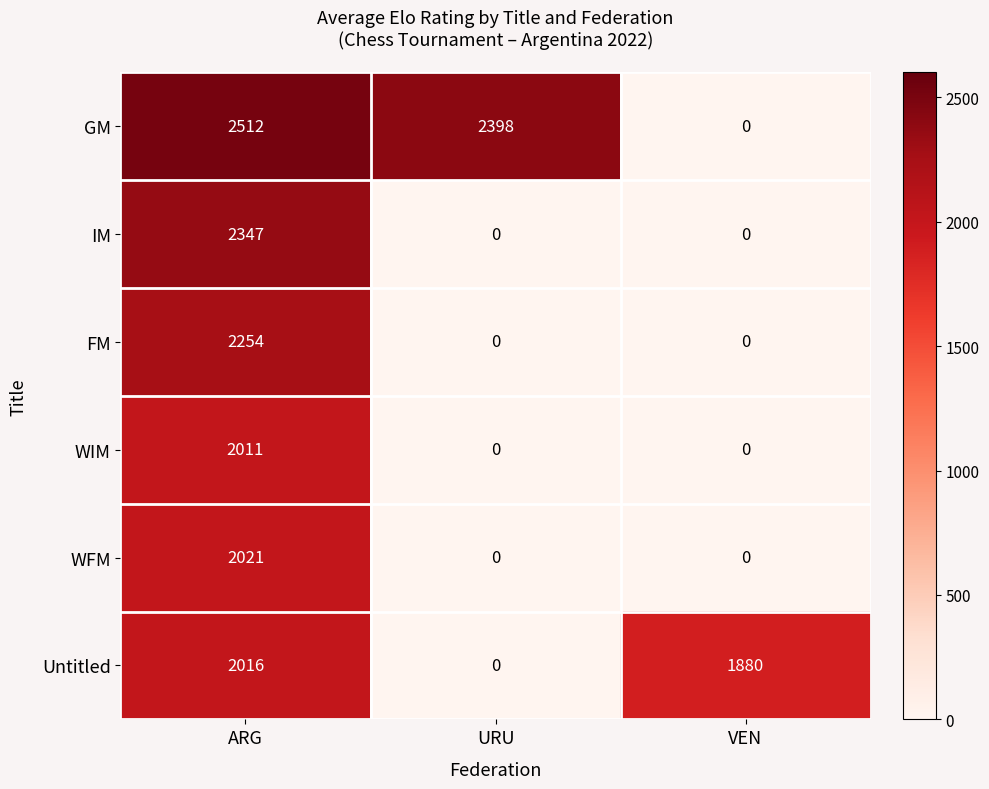

Which series changed the most between ARG and URU?

IM